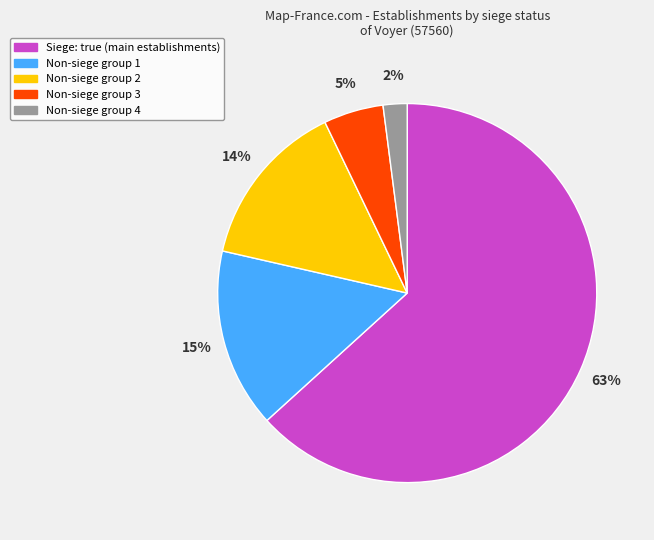

Does any single category account for the majority?

Yes